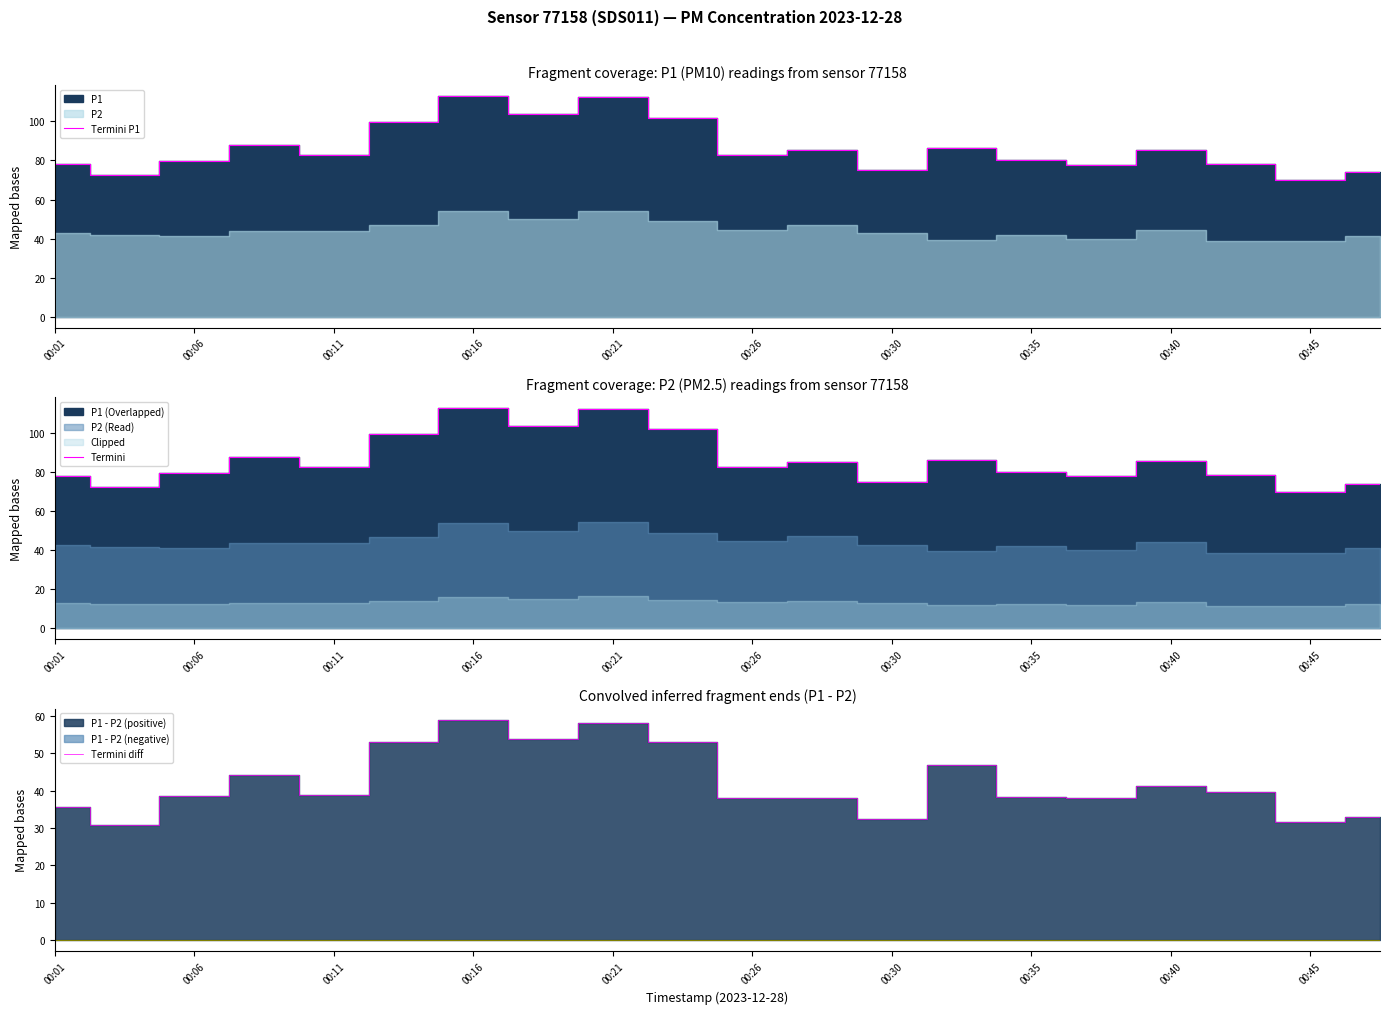

True or false: Termini and Termini P1 intersect in this chart.

False